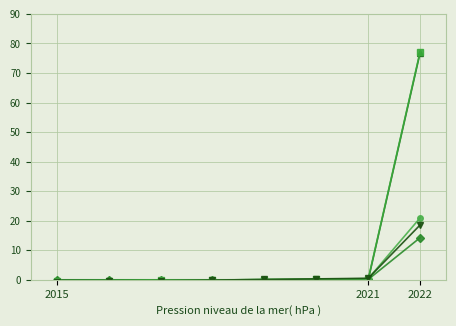

At which category is the sum across all series the highest?

7